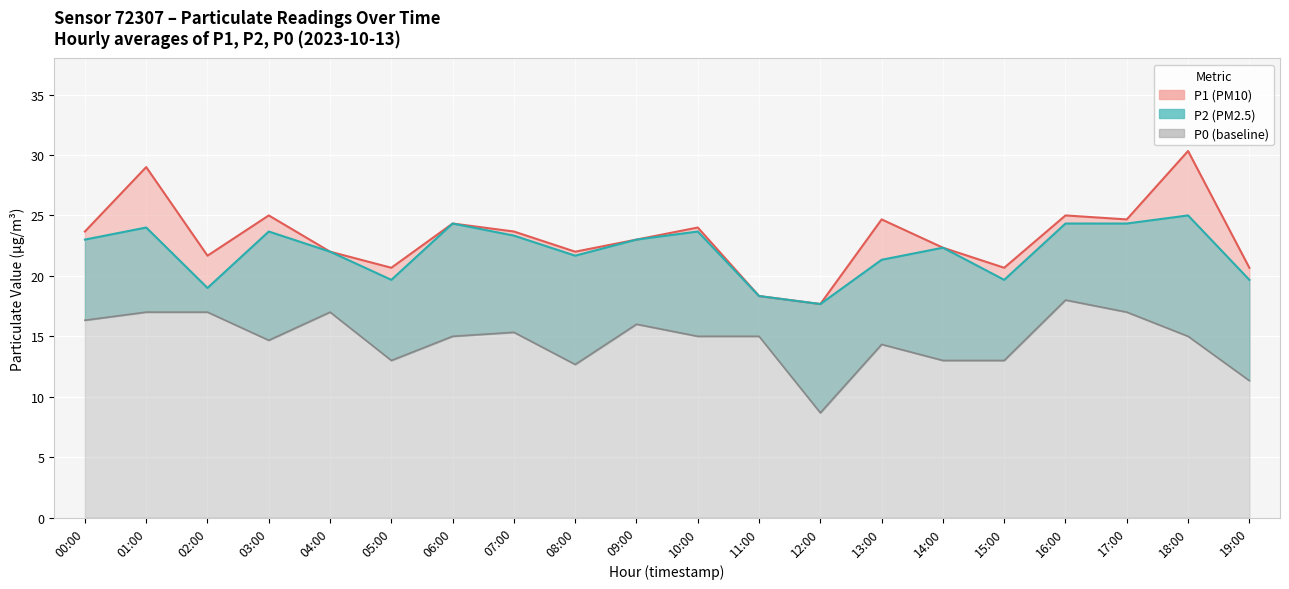

How many data points in P1 line are less than 23?

9